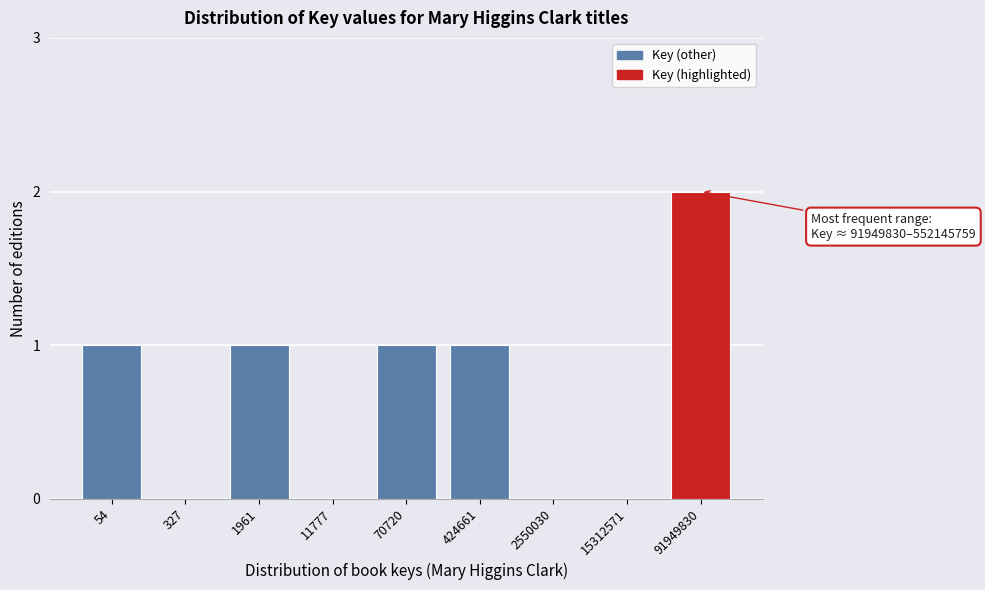

Reading left to right, transcribe all the data shown in this chart.

54=1	327=0	1961=1	11777=0	70720=1	424661=1	2550030=0	15312571=0	91949830=2